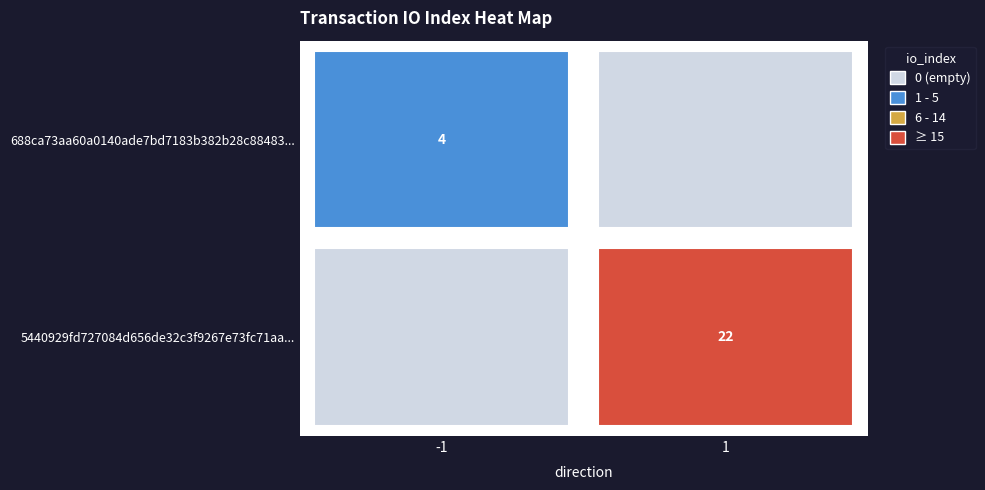

Reading left to right, transcribe all the data shown in this chart.

688ca73aa60a0140ade7bd7183b382b28c88483: -1	4
5440929fd727084d656de32c3f9267e73fc71aa: 1	22